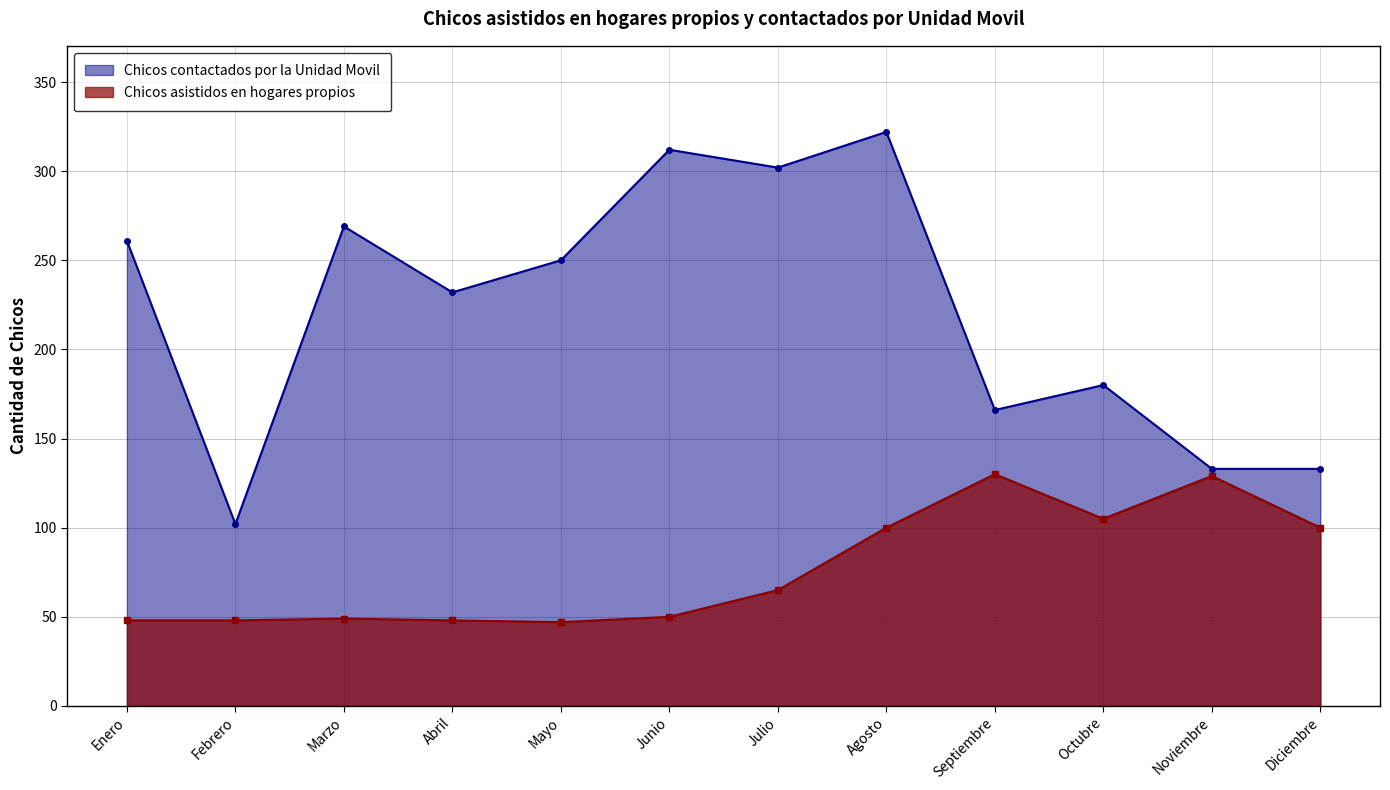

Rank the series by their average value, from highest to lowest.

Chicos contactados por la Unidad Movil, Chicos asistidos en hogares propios